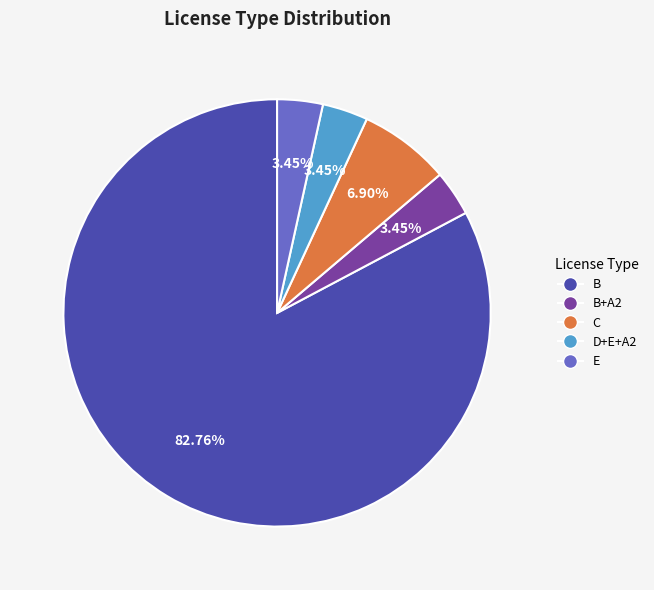

How many slices are in this pie chart?

5